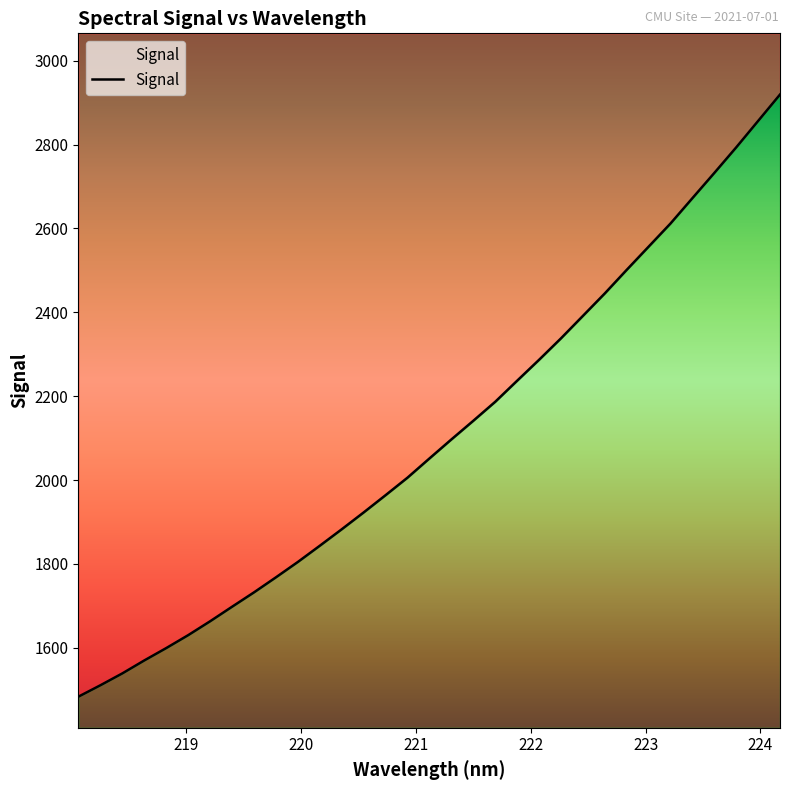

Reading left to right, transcribe all the data shown in this chart.

1483.4	1510.5	1538.8	1569.7	1599.2	1630.0	1663.1	1697.8	1732.1	1768.0	1804.6	1843.3	1882.6	1922.7	1963.9	2005.7	2051.5	2096.8	2141.3	2186.6	2236.9	2286.7	2337.9	2391.4	2445.1	2501.3	2556.6	2611.9	2672.3	2732.4	2793.4	2856.4	2919.4